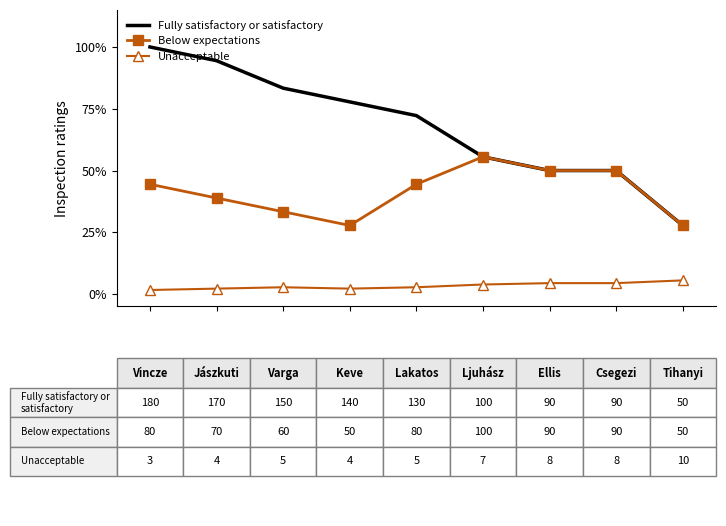

Reading left to right, list all the values displayed in this chart.

Fully satisfactory or satisfactory: 1.0	0.9	0.8	0.8	0.7	0.6	0.5	0.5	0.3
Below expectations: 0.4	0.4	0.3	0.3	0.4	0.6	0.5	0.5	0.3
Unacceptable: 0.0	0.0	0.0	0.0	0.0	0.0	0.0	0.0	0.1